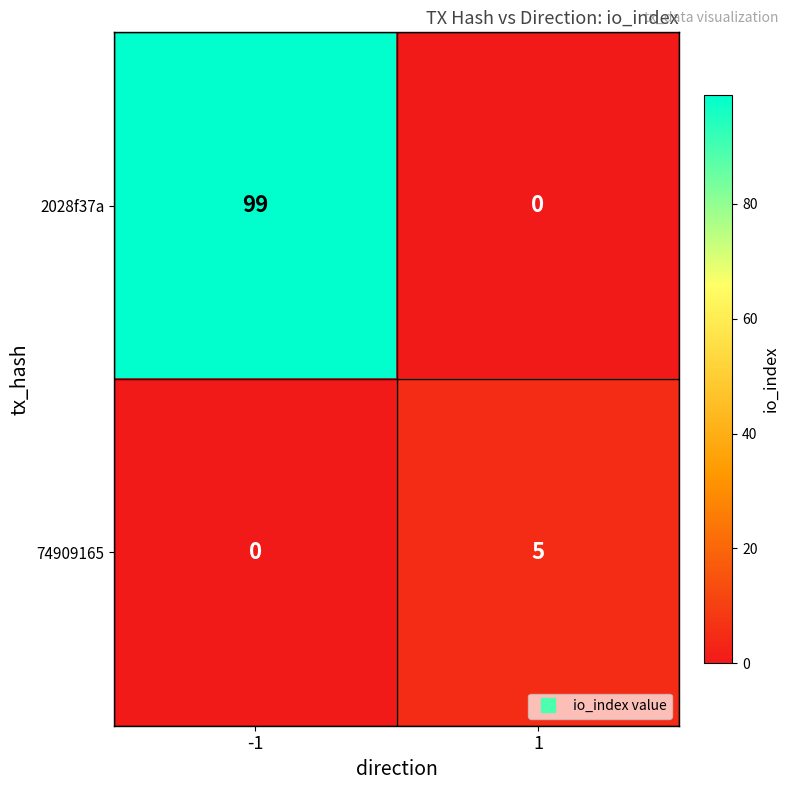

What is the difference between the 2028f37a values at 1 and -1?

99